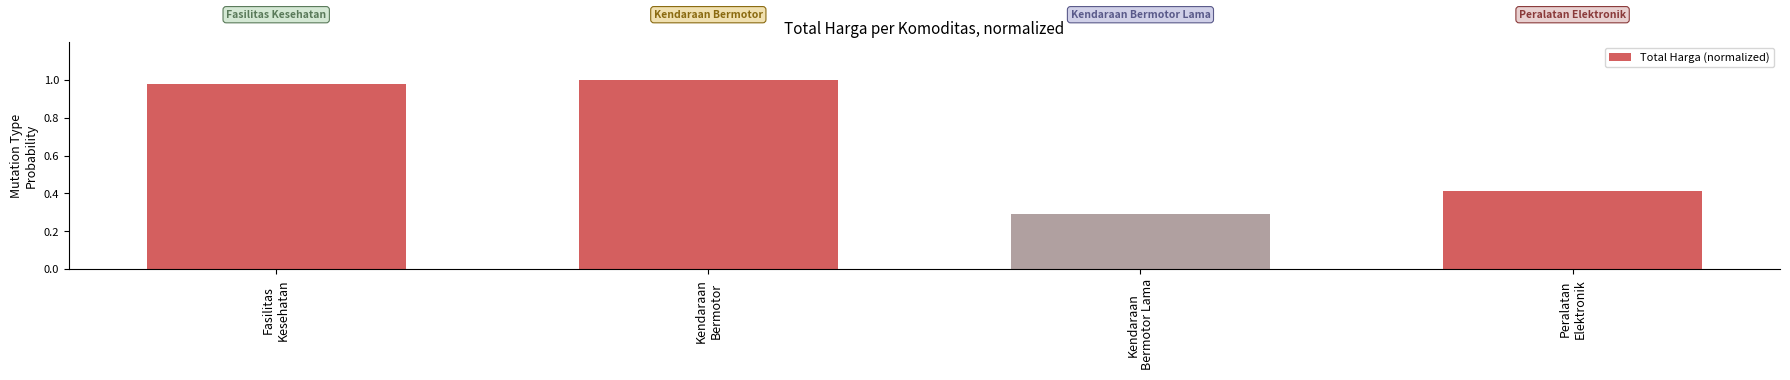

At which category does the chart reach its minimum across all series?

Kendaraan
Bermotor Lama